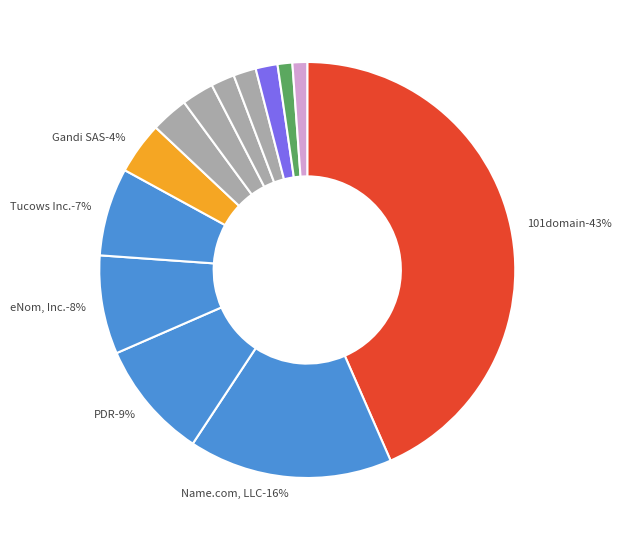

The Tucows Inc. slice represents 7% of the pie. True or false?

True